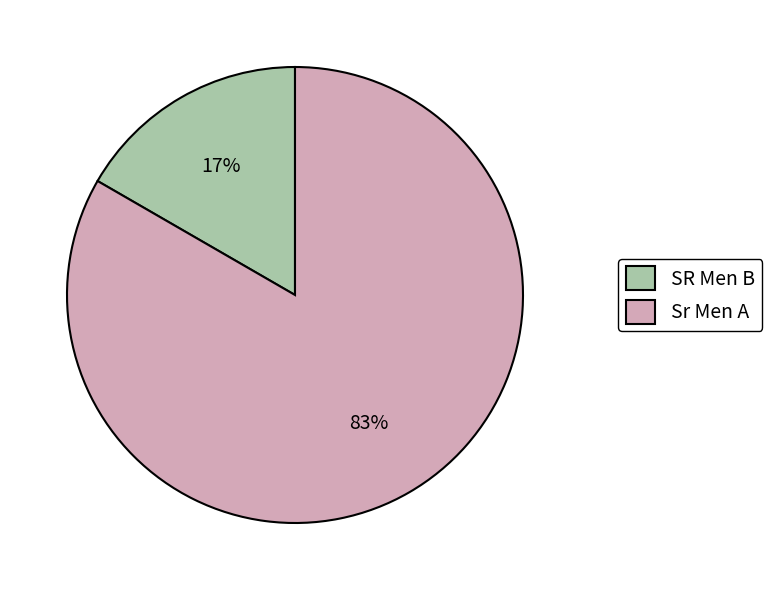

Which category accounts for the majority?

Sr Men A